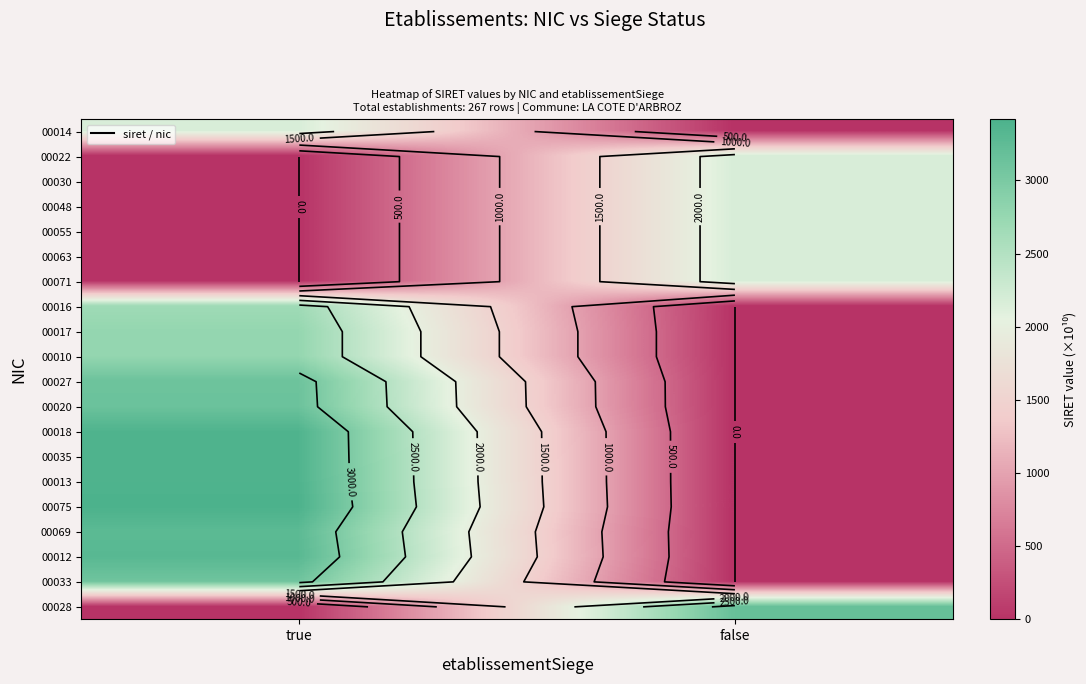

The value of 00030 at false is 766.6. True or false?

False